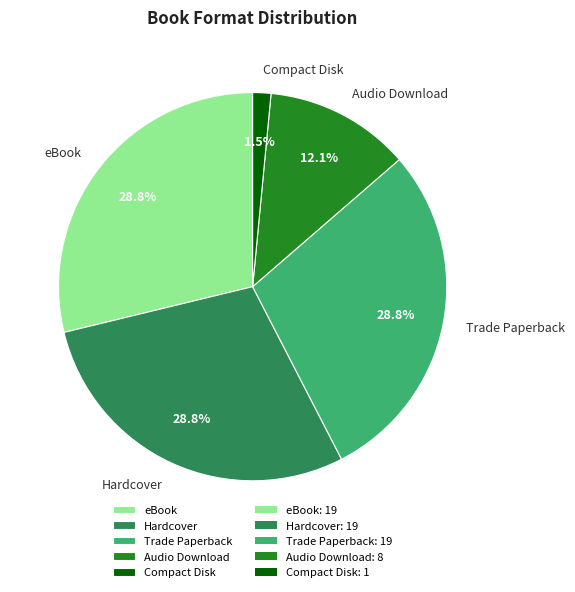

To the nearest percent, what is the combined percentage of Compact Disk and Trade Paperback?

30%